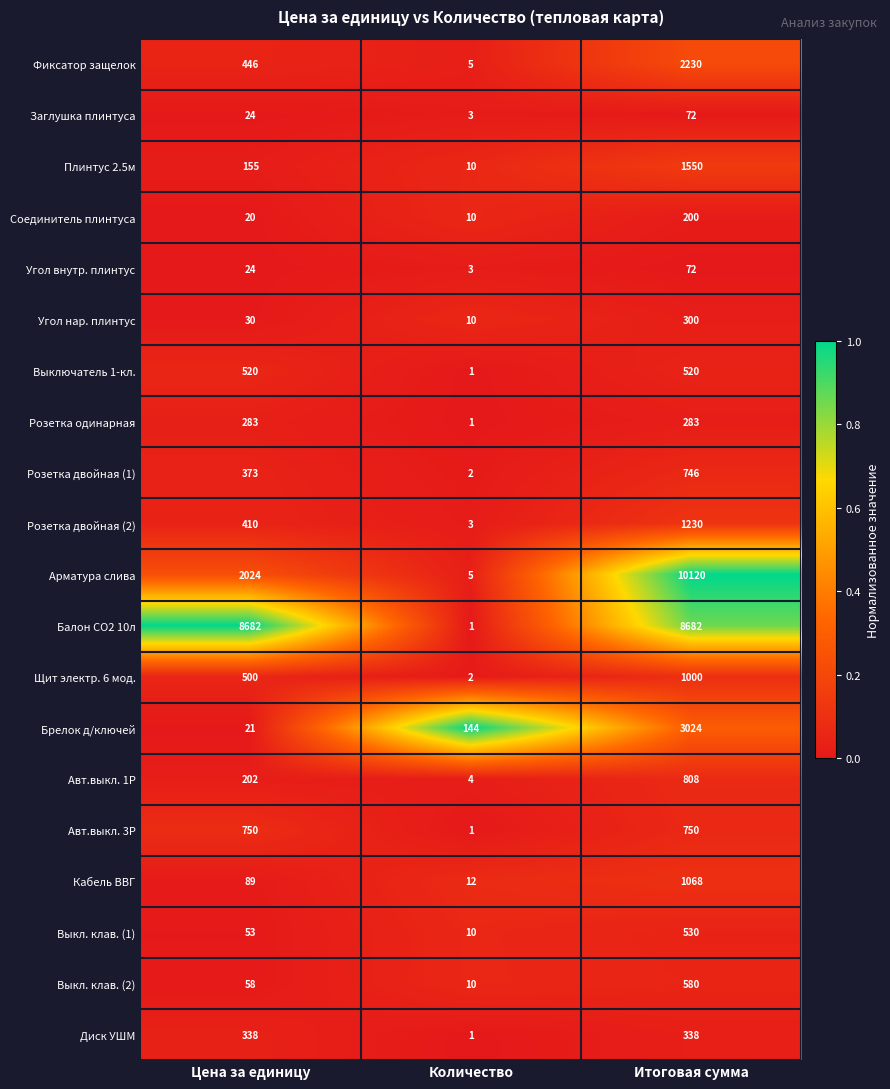

Between Количество and Итоговая сумма, which series saw the biggest shift?

Арматура слива